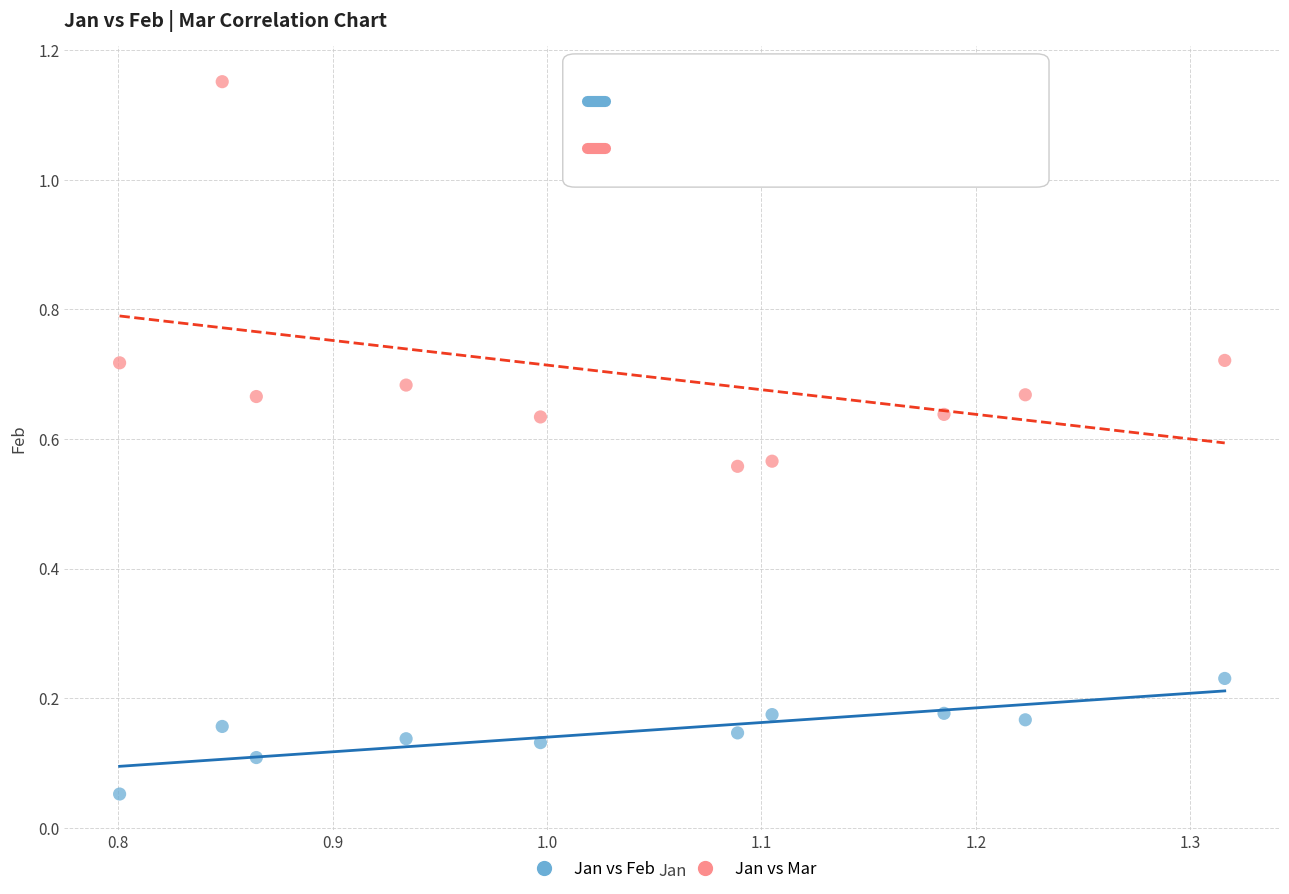

What are all the series names shown in the legend?

Jan vs Feb, Jan vs Mar